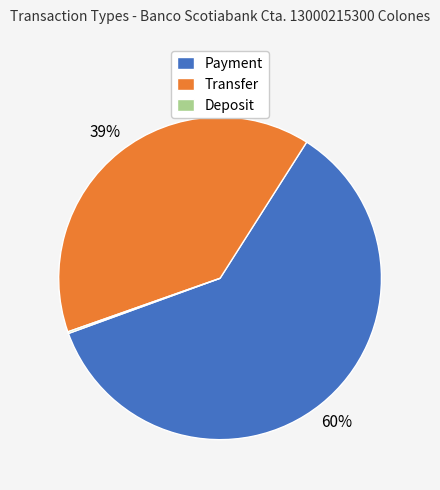

To the nearest percent, what is the combined percentage of Payment and Transfer?

100%